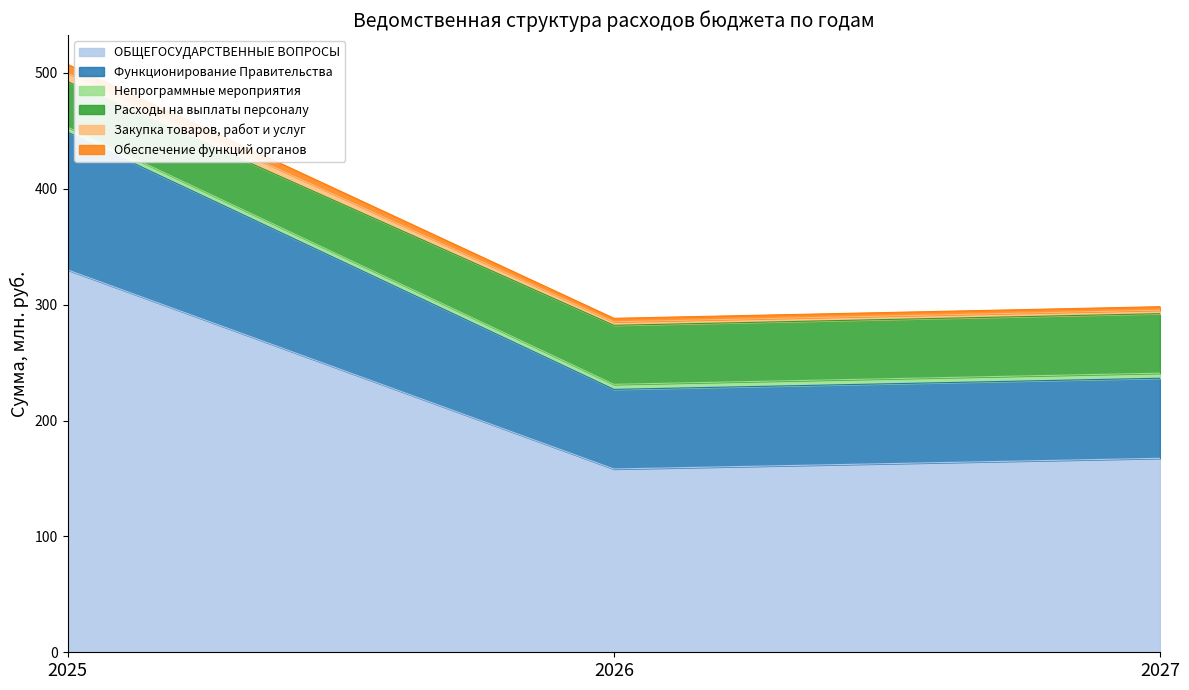

Does the chart have visible grid lines?

No